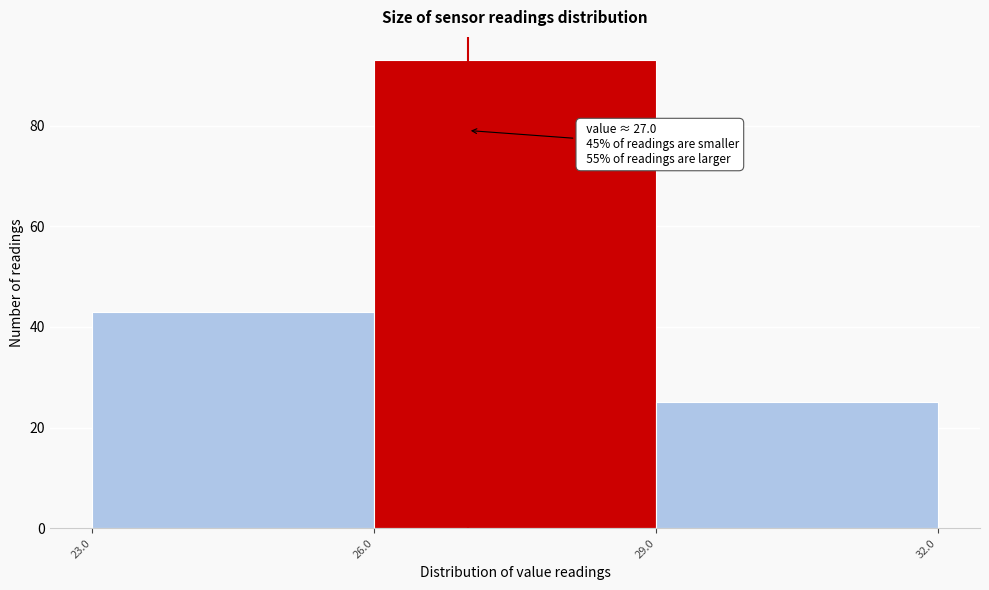

Which range on the x-axis has the tallest bar?

26.0 to 29.0